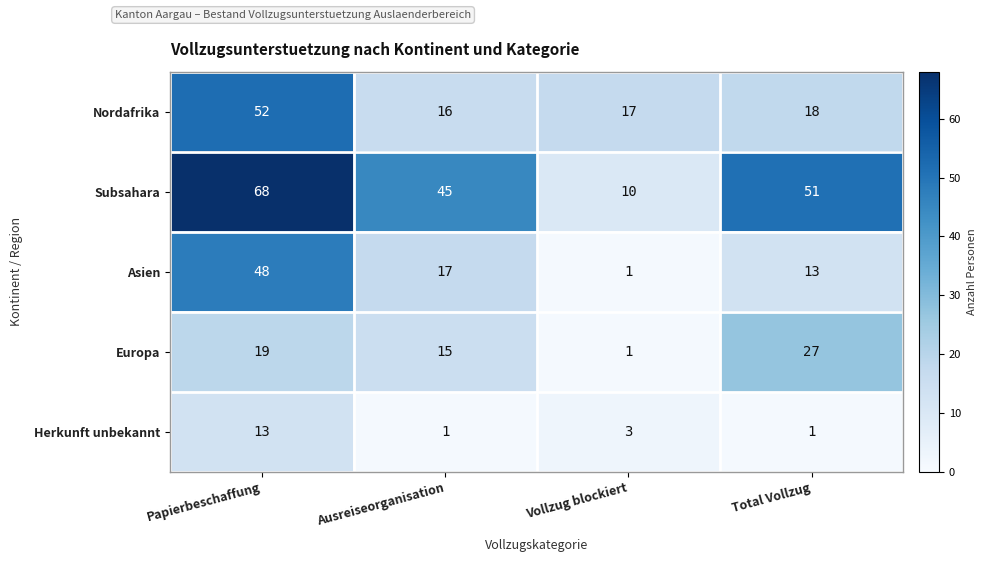

Which category has the highest value in the Europa series?

Total Vollzug